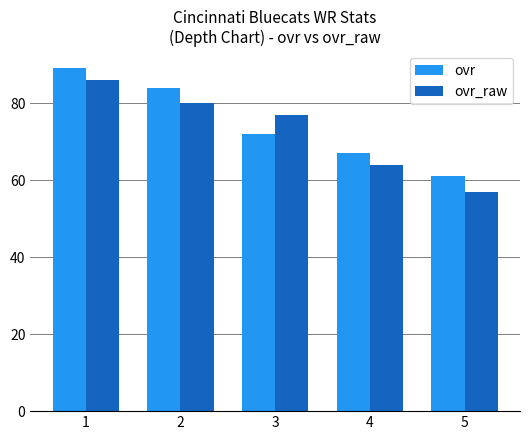

What is the difference between the maximum and minimum values in the ovr series?

28